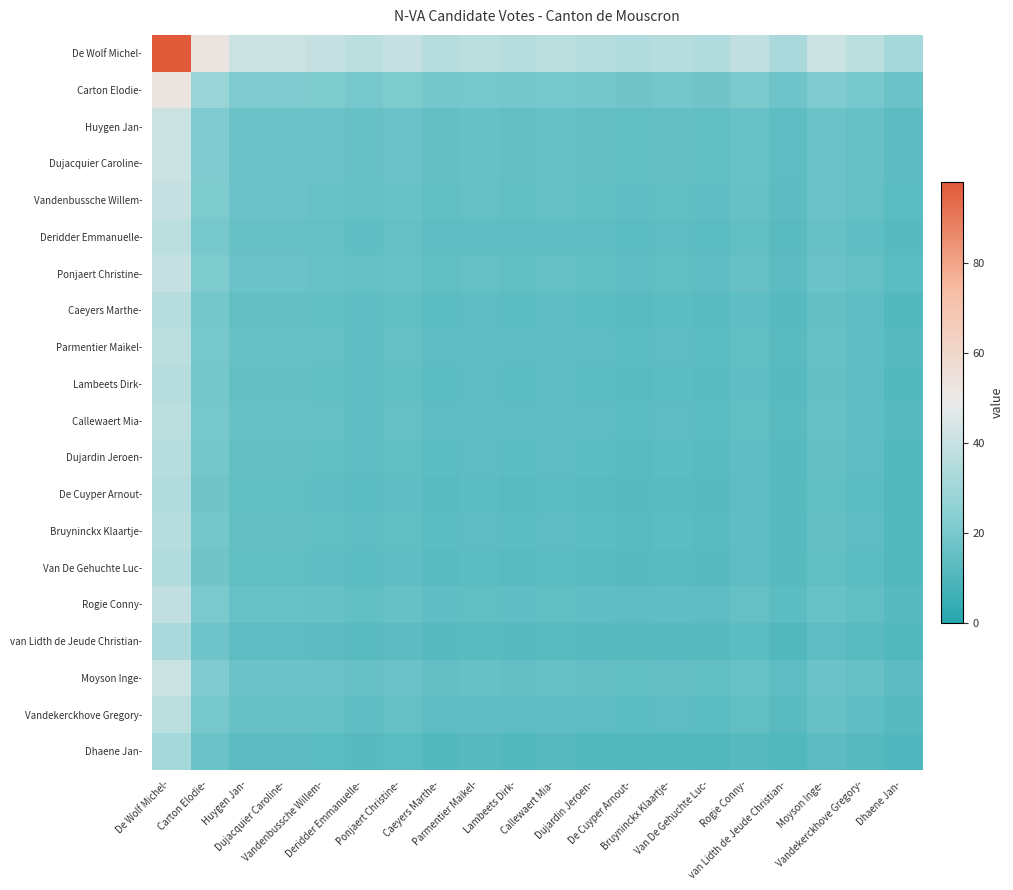

Reading right to left, list all the values displayed in this chart.

De Wolf Michel-: Dhaene Jan-=31.3	Vandekerckhove Gregory-=37.0	Moyson Inge-=40.8	van Lidth de Jeude Christian-=32.8	Rogie Conny-=38.3	Van De Gehuchte Luc-=34.3	Bruyninckx Klaartje-=35.7	De Cuyper Arnout-=34.3	Dujardin Jeroen-=35.7	Callewaert Mia-=37.0	Lambeets Dirk-=35.7	Parmentier Maikel-=37.0	Caeyers Marthe-=35.7	Ponjaert Christine-=39.6	Deridder Emmanuelle-=37.0	Vandenbussche Willem-=39.6	Dujacquier Caroline-=40.8	Huygen Jan-=40.8	Carton Elodie-=52.4	De Wolf Michel-=98.0
Carton Elodie-: Dhaene Jan-=16.7	Vandekerckhove Gregory-=19.8	Moyson Inge-=21.8	van Lidth de Jeude Christian-=17.5	Rogie Conny-=20.5	Van De Gehuchte Luc-=18.3	Bruyninckx Klaartje-=19.1	De Cuyper Arnout-=18.3	Dujardin Jeroen-=19.1	Callewaert Mia-=19.8	Lambeets Dirk-=19.1	Parmentier Maikel-=19.8	Caeyers Marthe-=19.1	Ponjaert Christine-=21.2	Deridder Emmanuelle-=19.8	Vandenbussche Willem-=21.2	Dujacquier Caroline-=21.8	Huygen Jan-=21.8	Carton Elodie-=28.0	De Wolf Michel-=52.4
Huygen Jan-: Dhaene Jan-=13.0	Vandekerckhove Gregory-=15.4	Moyson Inge-=17.0	van Lidth de Jeude Christian-=13.7	Rogie Conny-=16.0	Van De Gehuchte Luc-=14.3	Bruyninckx Klaartje-=14.9	De Cuyper Arnout-=14.3	Dujardin Jeroen-=14.9	Callewaert Mia-=15.4	Lambeets Dirk-=14.9	Parmentier Maikel-=15.4	Caeyers Marthe-=14.9	Ponjaert Christine-=16.5	Deridder Emmanuelle-=15.4	Vandenbussche Willem-=16.5	Dujacquier Caroline-=17.0	Huygen Jan-=17.0	Carton Elodie-=21.8	De Wolf Michel-=40.8
Dujacquier Caroline-: Dhaene Jan-=13.0	Vandekerckhove Gregory-=15.4	Moyson Inge-=17.0	van Lidth de Jeude Christian-=13.7	Rogie Conny-=16.0	Van De Gehuchte Luc-=14.3	Bruyninckx Klaartje-=14.9	De Cuyper Arnout-=14.3	Dujardin Jeroen-=14.9	Callewaert Mia-=15.4	Lambeets Dirk-=14.9	Parmentier Maikel-=15.4	Caeyers Marthe-=14.9	Ponjaert Christine-=16.5	Deridder Emmanuelle-=15.4	Vandenbussche Willem-=16.5	Dujacquier Caroline-=17.0	Huygen Jan-=17.0	Carton Elodie-=21.8	De Wolf Michel-=40.8
Vandenbussche Willem-: Dhaene Jan-=12.6	Vandekerckhove Gregory-=15.0	Moyson Inge-=16.5	van Lidth de Jeude Christian-=13.3	Rogie Conny-=15.5	Van De Gehuchte Luc-=13.9	Bruyninckx Klaartje-=14.4	De Cuyper Arnout-=13.9	Dujardin Jeroen-=14.4	Callewaert Mia-=15.0	Lambeets Dirk-=14.4	Parmentier Maikel-=15.0	Caeyers Marthe-=14.4	Ponjaert Christine-=16.0	Deridder Emmanuelle-=15.0	Vandenbussche Willem-=16.0	Dujacquier Caroline-=16.5	Huygen Jan-=16.5	Carton Elodie-=21.2	De Wolf Michel-=39.6
Deridder Emmanuelle-: Dhaene Jan-=11.8	Vandekerckhove Gregory-=14.0	Moyson Inge-=15.4	van Lidth de Jeude Christian-=12.4	Rogie Conny-=14.5	Van De Gehuchte Luc-=13.0	Bruyninckx Klaartje-=13.5	De Cuyper Arnout-=13.0	Dujardin Jeroen-=13.5	Callewaert Mia-=14.0	Lambeets Dirk-=13.5	Parmentier Maikel-=14.0	Caeyers Marthe-=13.5	Ponjaert Christine-=15.0	Deridder Emmanuelle-=14.0	Vandenbussche Willem-=15.0	Dujacquier Caroline-=15.4	Huygen Jan-=15.4	Carton Elodie-=19.8	De Wolf Michel-=37.0
Ponjaert Christine-: Dhaene Jan-=12.6	Vandekerckhove Gregory-=15.0	Moyson Inge-=16.5	van Lidth de Jeude Christian-=13.3	Rogie Conny-=15.5	Van De Gehuchte Luc-=13.9	Bruyninckx Klaartje-=14.4	De Cuyper Arnout-=13.9	Dujardin Jeroen-=14.4	Callewaert Mia-=15.0	Lambeets Dirk-=14.4	Parmentier Maikel-=15.0	Caeyers Marthe-=14.4	Ponjaert Christine-=16.0	Deridder Emmanuelle-=15.0	Vandenbussche Willem-=16.0	Dujacquier Caroline-=16.5	Huygen Jan-=16.5	Carton Elodie-=21.2	De Wolf Michel-=39.6
Caeyers Marthe-: Dhaene Jan-=11.4	Vandekerckhove Gregory-=13.5	Moyson Inge-=14.9	van Lidth de Jeude Christian-=12.0	Rogie Conny-=14.0	Van De Gehuchte Luc-=12.5	Bruyninckx Klaartje-=13.0	De Cuyper Arnout-=12.5	Dujardin Jeroen-=13.0	Callewaert Mia-=13.5	Lambeets Dirk-=13.0	Parmentier Maikel-=13.5	Caeyers Marthe-=13.0	Ponjaert Christine-=14.4	Deridder Emmanuelle-=13.5	Vandenbussche Willem-=14.4	Dujacquier Caroline-=14.9	Huygen Jan-=14.9	Carton Elodie-=19.1	De Wolf Michel-=35.7
Parmentier Maikel-: Dhaene Jan-=11.8	Vandekerckhove Gregory-=14.0	Moyson Inge-=15.4	van Lidth de Jeude Christian-=12.4	Rogie Conny-=14.5	Van De Gehuchte Luc-=13.0	Bruyninckx Klaartje-=13.5	De Cuyper Arnout-=13.0	Dujardin Jeroen-=13.5	Callewaert Mia-=14.0	Lambeets Dirk-=13.5	Parmentier Maikel-=14.0	Caeyers Marthe-=13.5	Ponjaert Christine-=15.0	Deridder Emmanuelle-=14.0	Vandenbussche Willem-=15.0	Dujacquier Caroline-=15.4	Huygen Jan-=15.4	Carton Elodie-=19.8	De Wolf Michel-=37.0
Lambeets Dirk-: Dhaene Jan-=11.4	Vandekerckhove Gregory-=13.5	Moyson Inge-=14.9	van Lidth de Jeude Christian-=12.0	Rogie Conny-=14.0	Van De Gehuchte Luc-=12.5	Bruyninckx Klaartje-=13.0	De Cuyper Arnout-=12.5	Dujardin Jeroen-=13.0	Callewaert Mia-=13.5	Lambeets Dirk-=13.0	Parmentier Maikel-=13.5	Caeyers Marthe-=13.0	Ponjaert Christine-=14.4	Deridder Emmanuelle-=13.5	Vandenbussche Willem-=14.4	Dujacquier Caroline-=14.9	Huygen Jan-=14.9	Carton Elodie-=19.1	De Wolf Michel-=35.7
Callewaert Mia-: Dhaene Jan-=11.8	Vandekerckhove Gregory-=14.0	Moyson Inge-=15.4	van Lidth de Jeude Christian-=12.4	Rogie Conny-=14.5	Van De Gehuchte Luc-=13.0	Bruyninckx Klaartje-=13.5	De Cuyper Arnout-=13.0	Dujardin Jeroen-=13.5	Callewaert Mia-=14.0	Lambeets Dirk-=13.5	Parmentier Maikel-=14.0	Caeyers Marthe-=13.5	Ponjaert Christine-=15.0	Deridder Emmanuelle-=14.0	Vandenbussche Willem-=15.0	Dujacquier Caroline-=15.4	Huygen Jan-=15.4	Carton Elodie-=19.8	De Wolf Michel-=37.0
Dujardin Jeroen-: Dhaene Jan-=11.4	Vandekerckhove Gregory-=13.5	Moyson Inge-=14.9	van Lidth de Jeude Christian-=12.0	Rogie Conny-=14.0	Van De Gehuchte Luc-=12.5	Bruyninckx Klaartje-=13.0	De Cuyper Arnout-=12.5	Dujardin Jeroen-=13.0	Callewaert Mia-=13.5	Lambeets Dirk-=13.0	Parmentier Maikel-=13.5	Caeyers Marthe-=13.0	Ponjaert Christine-=14.4	Deridder Emmanuelle-=13.5	Vandenbussche Willem-=14.4	Dujacquier Caroline-=14.9	Huygen Jan-=14.9	Carton Elodie-=19.1	De Wolf Michel-=35.7
De Cuyper Arnout-: Dhaene Jan-=11.0	Vandekerckhove Gregory-=13.0	Moyson Inge-=14.3	van Lidth de Jeude Christian-=11.5	Rogie Conny-=13.4	Van De Gehuchte Luc-=12.0	Bruyninckx Klaartje-=12.5	De Cuyper Arnout-=12.0	Dujardin Jeroen-=12.5	Callewaert Mia-=13.0	Lambeets Dirk-=12.5	Parmentier Maikel-=13.0	Caeyers Marthe-=12.5	Ponjaert Christine-=13.9	Deridder Emmanuelle-=13.0	Vandenbussche Willem-=13.9	Dujacquier Caroline-=14.3	Huygen Jan-=14.3	Carton Elodie-=18.3	De Wolf Michel-=34.3
Bruyninckx Klaartje-: Dhaene Jan-=11.4	Vandekerckhove Gregory-=13.5	Moyson Inge-=14.9	van Lidth de Jeude Christian-=12.0	Rogie Conny-=14.0	Van De Gehuchte Luc-=12.5	Bruyninckx Klaartje-=13.0	De Cuyper Arnout-=12.5	Dujardin Jeroen-=13.0	Callewaert Mia-=13.5	Lambeets Dirk-=13.0	Parmentier Maikel-=13.5	Caeyers Marthe-=13.0	Ponjaert Christine-=14.4	Deridder Emmanuelle-=13.5	Vandenbussche Willem-=14.4	Dujacquier Caroline-=14.9	Huygen Jan-=14.9	Carton Elodie-=19.1	De Wolf Michel-=35.7
Van De Gehuchte Luc-: Dhaene Jan-=11.0	Vandekerckhove Gregory-=13.0	Moyson Inge-=14.3	van Lidth de Jeude Christian-=11.5	Rogie Conny-=13.4	Van De Gehuchte Luc-=12.0	Bruyninckx Klaartje-=12.5	De Cuyper Arnout-=12.0	Dujardin Jeroen-=12.5	Callewaert Mia-=13.0	Lambeets Dirk-=12.5	Parmentier Maikel-=13.0	Caeyers Marthe-=12.5	Ponjaert Christine-=13.9	Deridder Emmanuelle-=13.0	Vandenbussche Willem-=13.9	Dujacquier Caroline-=14.3	Huygen Jan-=14.3	Carton Elodie-=18.3	De Wolf Michel-=34.3
Rogie Conny-: Dhaene Jan-=12.2	Vandekerckhove Gregory-=14.5	Moyson Inge-=16.0	van Lidth de Jeude Christian-=12.8	Rogie Conny-=15.0	Van De Gehuchte Luc-=13.4	Bruyninckx Klaartje-=14.0	De Cuyper Arnout-=13.4	Dujardin Jeroen-=14.0	Callewaert Mia-=14.5	Lambeets Dirk-=14.0	Parmentier Maikel-=14.5	Caeyers Marthe-=14.0	Ponjaert Christine-=15.5	Deridder Emmanuelle-=14.5	Vandenbussche Willem-=15.5	Dujacquier Caroline-=16.0	Huygen Jan-=16.0	Carton Elodie-=20.5	De Wolf Michel-=38.3
van Lidth de Jeude Christian-: Dhaene Jan-=10.5	Vandekerckhove Gregory-=12.4	Moyson Inge-=13.7	van Lidth de Jeude Christian-=11.0	Rogie Conny-=12.8	Van De Gehuchte Luc-=11.5	Bruyninckx Klaartje-=12.0	De Cuyper Arnout-=11.5	Dujardin Jeroen-=12.0	Callewaert Mia-=12.4	Lambeets Dirk-=12.0	Parmentier Maikel-=12.4	Caeyers Marthe-=12.0	Ponjaert Christine-=13.3	Deridder Emmanuelle-=12.4	Vandenbussche Willem-=13.3	Dujacquier Caroline-=13.7	Huygen Jan-=13.7	Carton Elodie-=17.5	De Wolf Michel-=32.8
Moyson Inge-: Dhaene Jan-=13.0	Vandekerckhove Gregory-=15.4	Moyson Inge-=17.0	van Lidth de Jeude Christian-=13.7	Rogie Conny-=16.0	Van De Gehuchte Luc-=14.3	Bruyninckx Klaartje-=14.9	De Cuyper Arnout-=14.3	Dujardin Jeroen-=14.9	Callewaert Mia-=15.4	Lambeets Dirk-=14.9	Parmentier Maikel-=15.4	Caeyers Marthe-=14.9	Ponjaert Christine-=16.5	Deridder Emmanuelle-=15.4	Vandenbussche Willem-=16.5	Dujacquier Caroline-=17.0	Huygen Jan-=17.0	Carton Elodie-=21.8	De Wolf Michel-=40.8
Vandekerckhove Gregory-: Dhaene Jan-=11.8	Vandekerckhove Gregory-=14.0	Moyson Inge-=15.4	van Lidth de Jeude Christian-=12.4	Rogie Conny-=14.5	Van De Gehuchte Luc-=13.0	Bruyninckx Klaartje-=13.5	De Cuyper Arnout-=13.0	Dujardin Jeroen-=13.5	Callewaert Mia-=14.0	Lambeets Dirk-=13.5	Parmentier Maikel-=14.0	Caeyers Marthe-=13.5	Ponjaert Christine-=15.0	Deridder Emmanuelle-=14.0	Vandenbussche Willem-=15.0	Dujacquier Caroline-=15.4	Huygen Jan-=15.4	Carton Elodie-=19.8	De Wolf Michel-=37.0
Dhaene Jan-: Dhaene Jan-=10.0	Vandekerckhove Gregory-=11.8	Moyson Inge-=13.0	van Lidth de Jeude Christian-=10.5	Rogie Conny-=12.2	Van De Gehuchte Luc-=11.0	Bruyninckx Klaartje-=11.4	De Cuyper Arnout-=11.0	Dujardin Jeroen-=11.4	Callewaert Mia-=11.8	Lambeets Dirk-=11.4	Parmentier Maikel-=11.8	Caeyers Marthe-=11.4	Ponjaert Christine-=12.6	Deridder Emmanuelle-=11.8	Vandenbussche Willem-=12.6	Dujacquier Caroline-=13.0	Huygen Jan-=13.0	Carton Elodie-=16.7	De Wolf Michel-=31.3